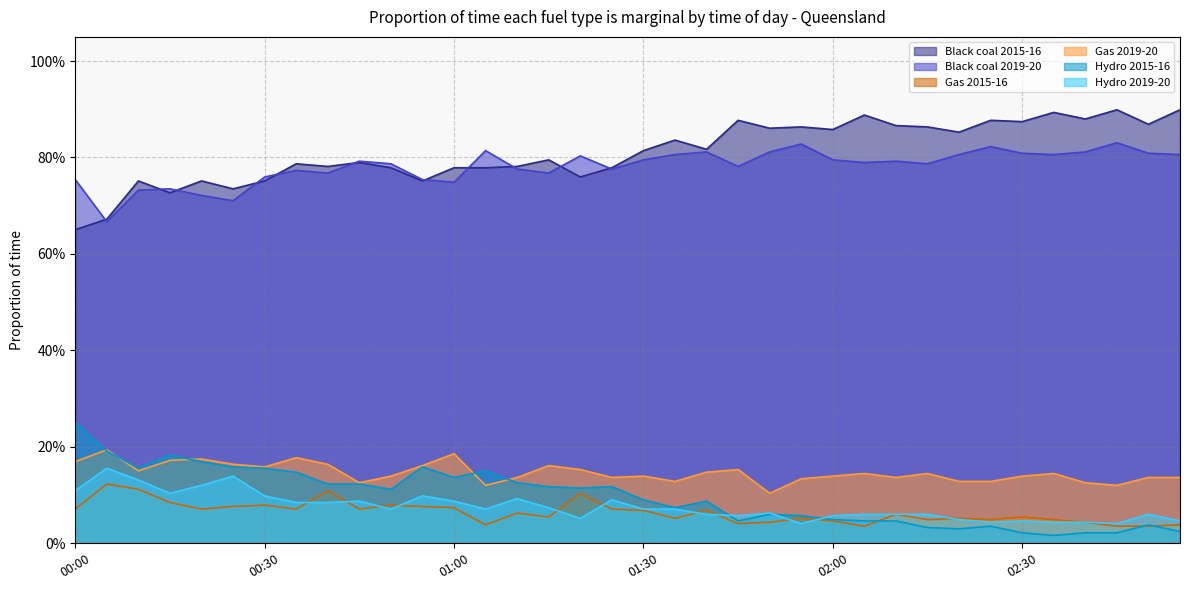

What is the difference between the second highest and second lowest values in the Gas 2015-16 series?

0.1